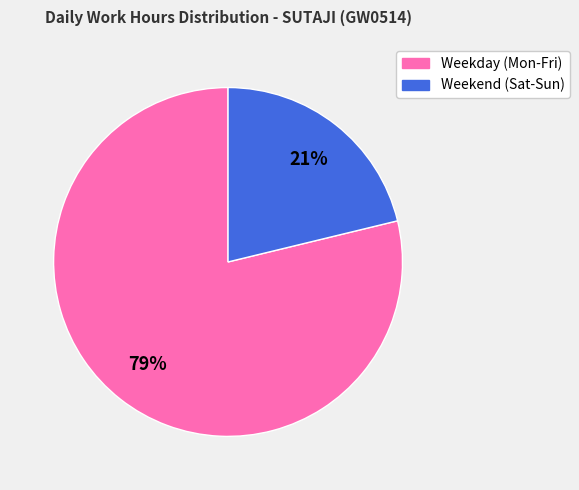

How many slices are in this pie chart?

2